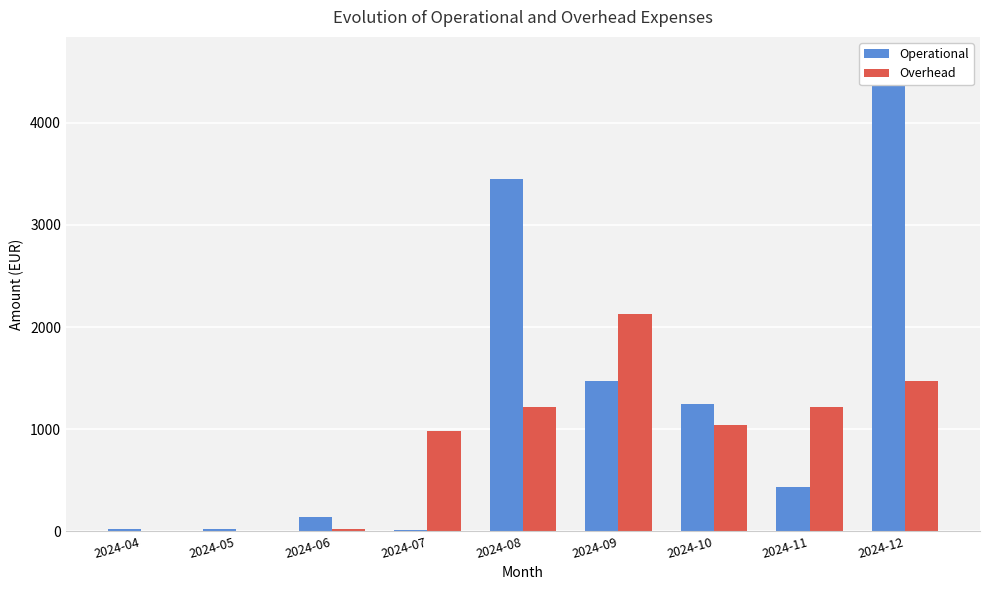

What is the difference between the maximum and minimum values in the Operational series?

4602.0